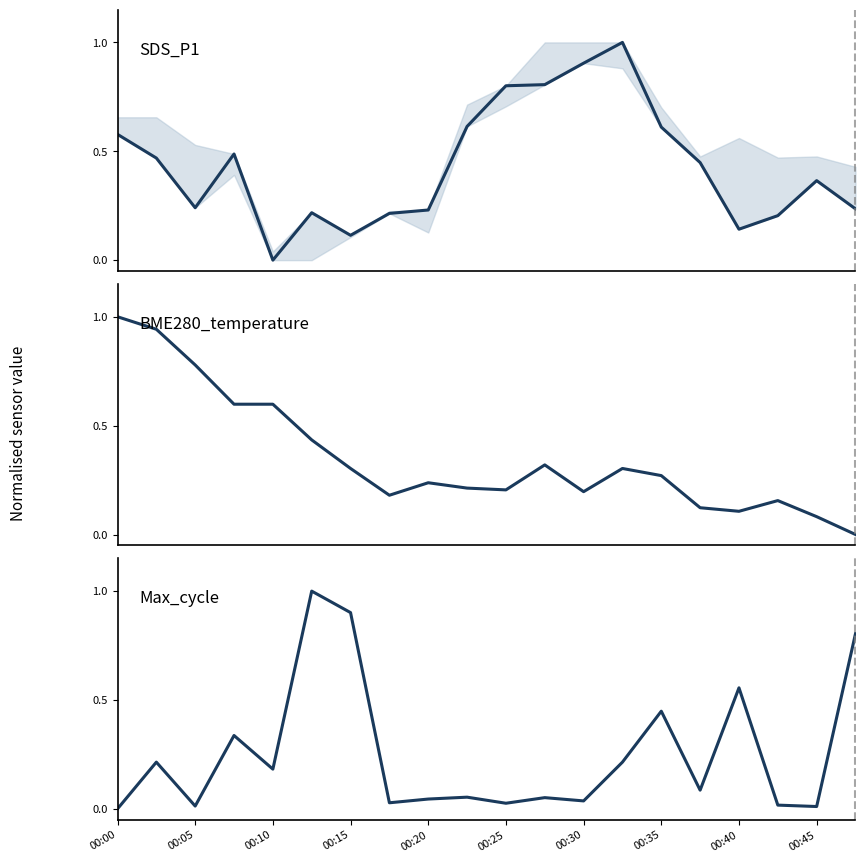

Is it true that Max_cycle equals 0.0 at 00:20?

False